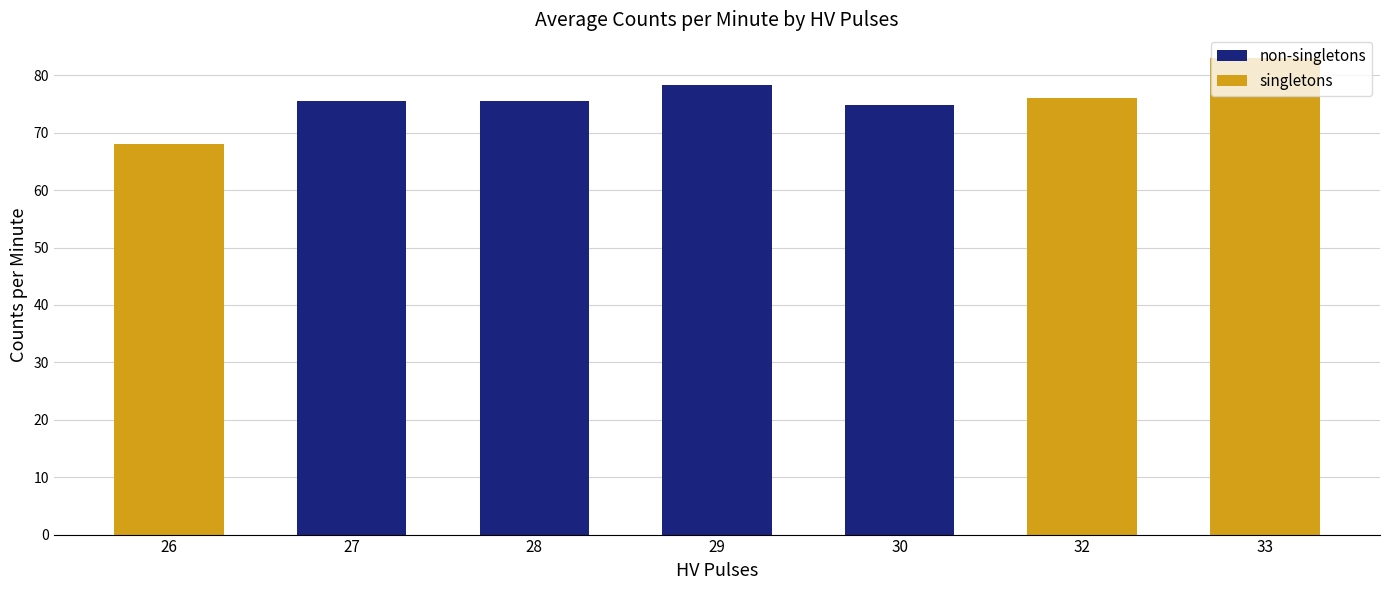

What is the total value across all series at 28?

75.5